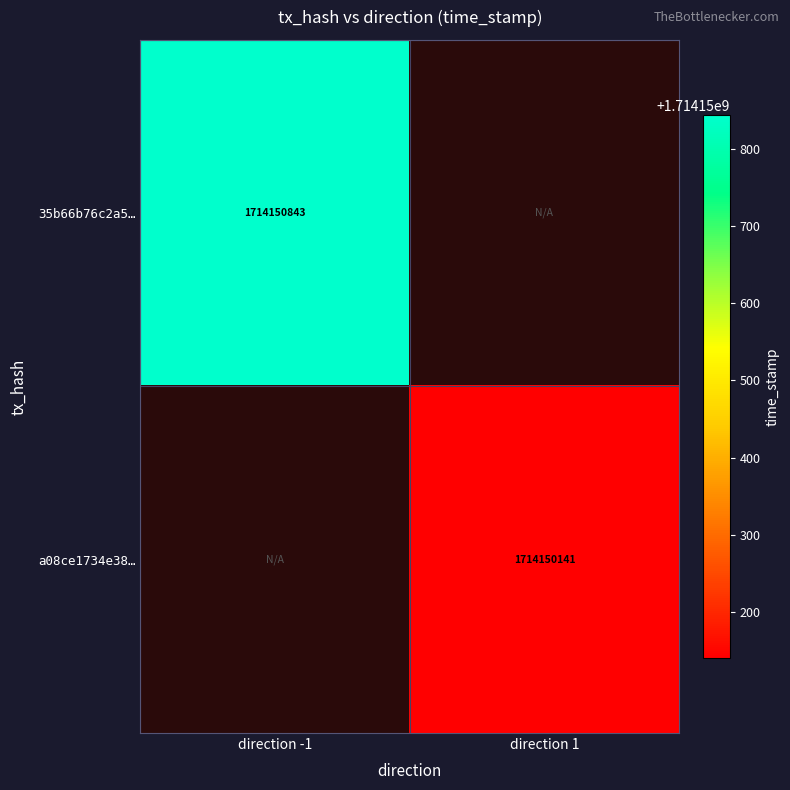

What is the average value of the 35b66b76c2a526e84bc2ed52b454e6760388afb series?

857075422